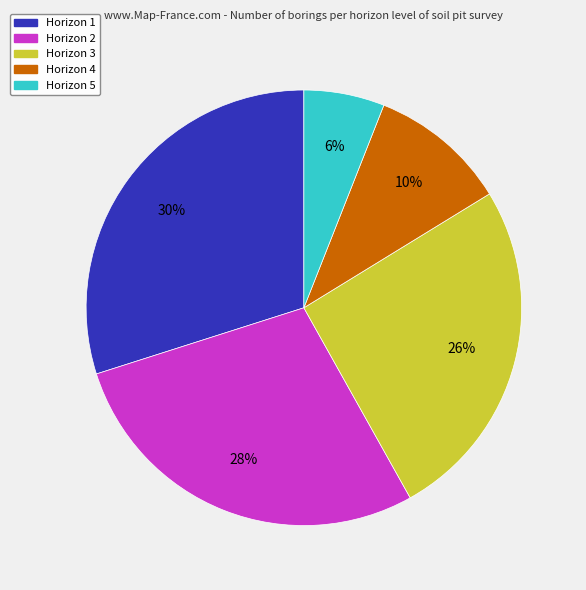

Which has a higher value, Horizon 1 or Horizon 3?

Horizon 1